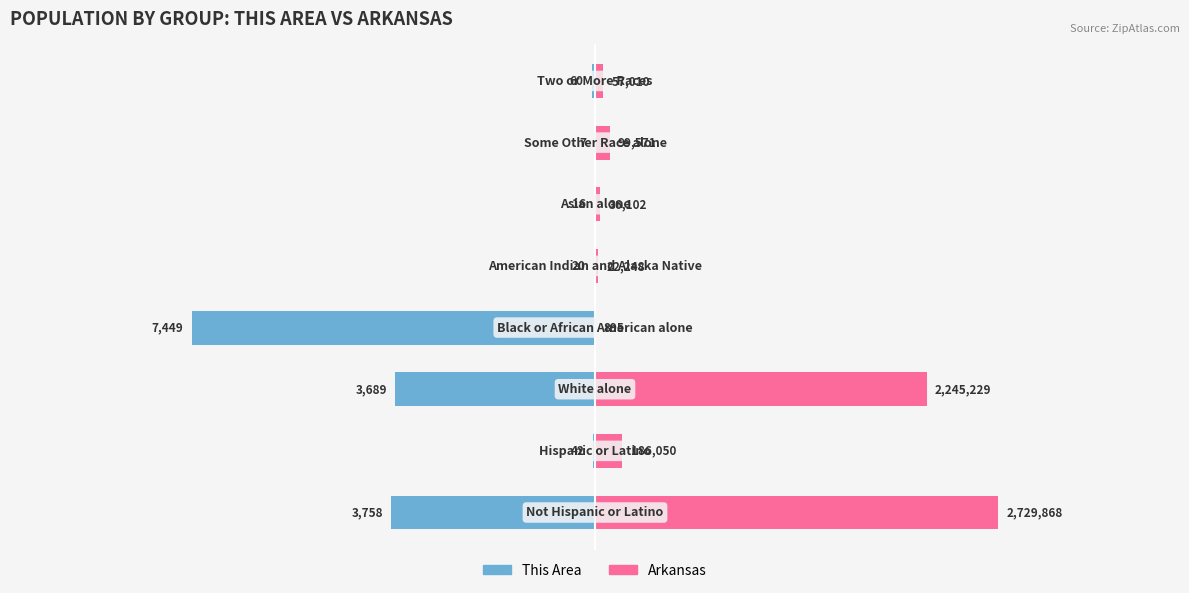

Which series has the largest total across all categories?

Arkansas